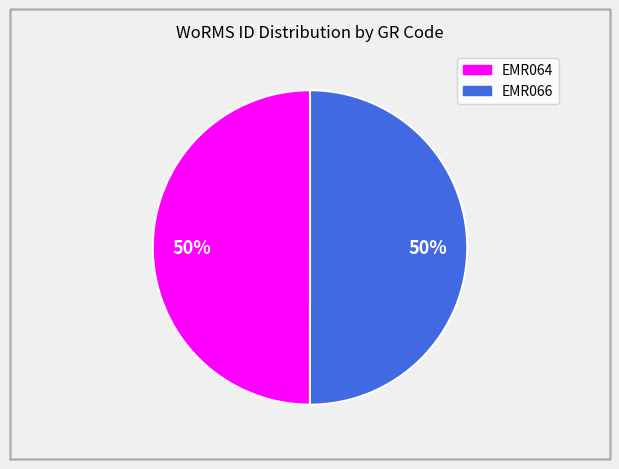

To the nearest percent, what percentage of the pie is EMR066?

50%